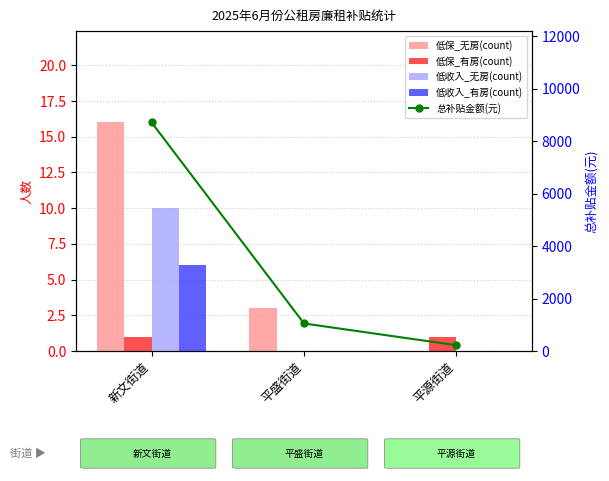

How many values in the 总补贴金额(元) series are below 1050?

1